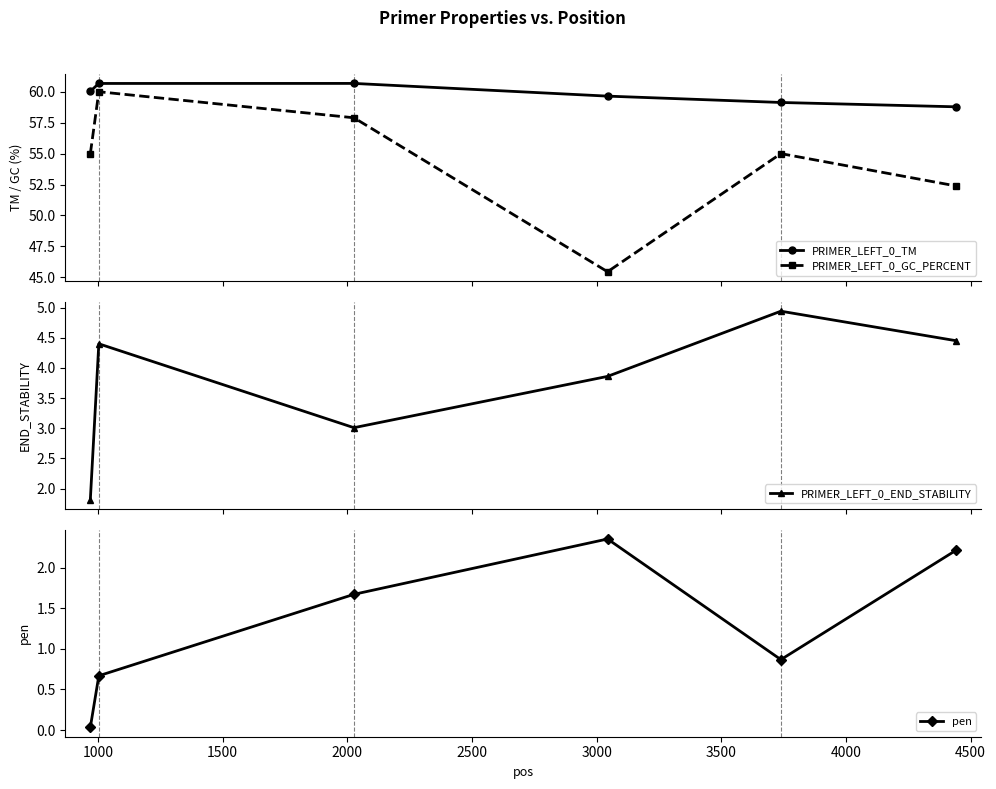

Does the chart have visible grid lines?

No